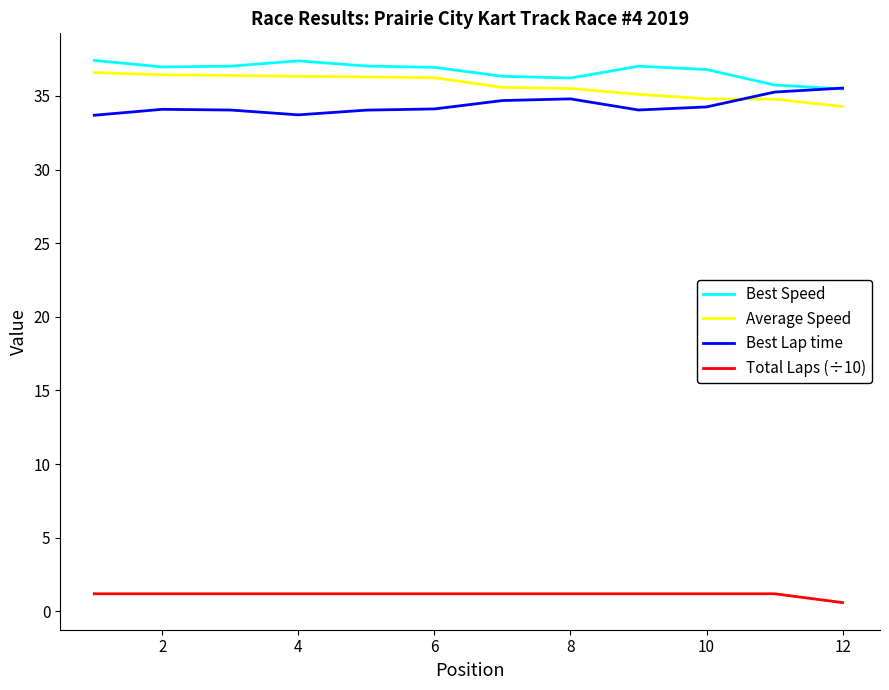

What is the minimum value for Best Lap time?

33.7